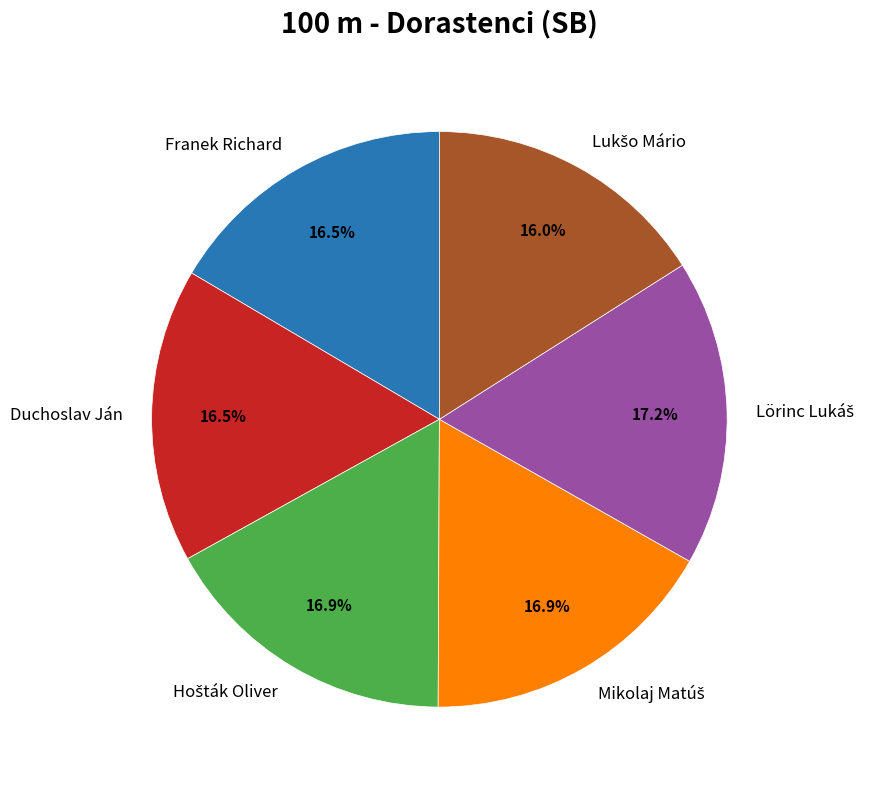

How many segments does this pie chart have?

6